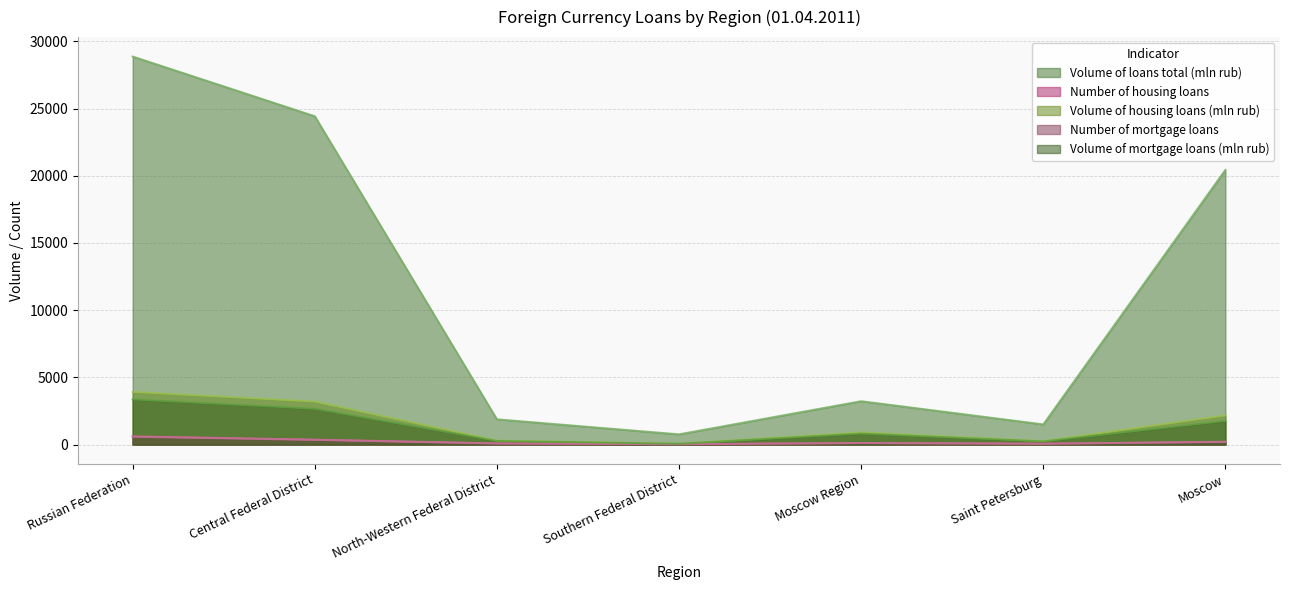

The Volume of mortgage loans (mln rub) series shows 120 at Saint Petersburg. True or false?

False